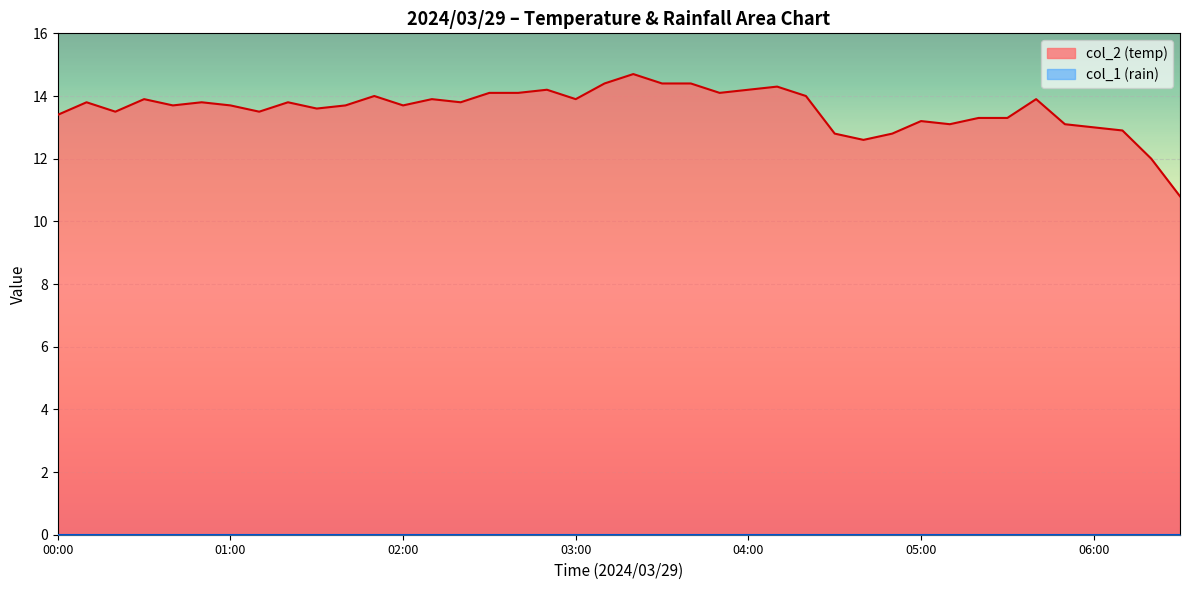

Rank the series at 06:00 from highest to lowest value.

col_2, col_1